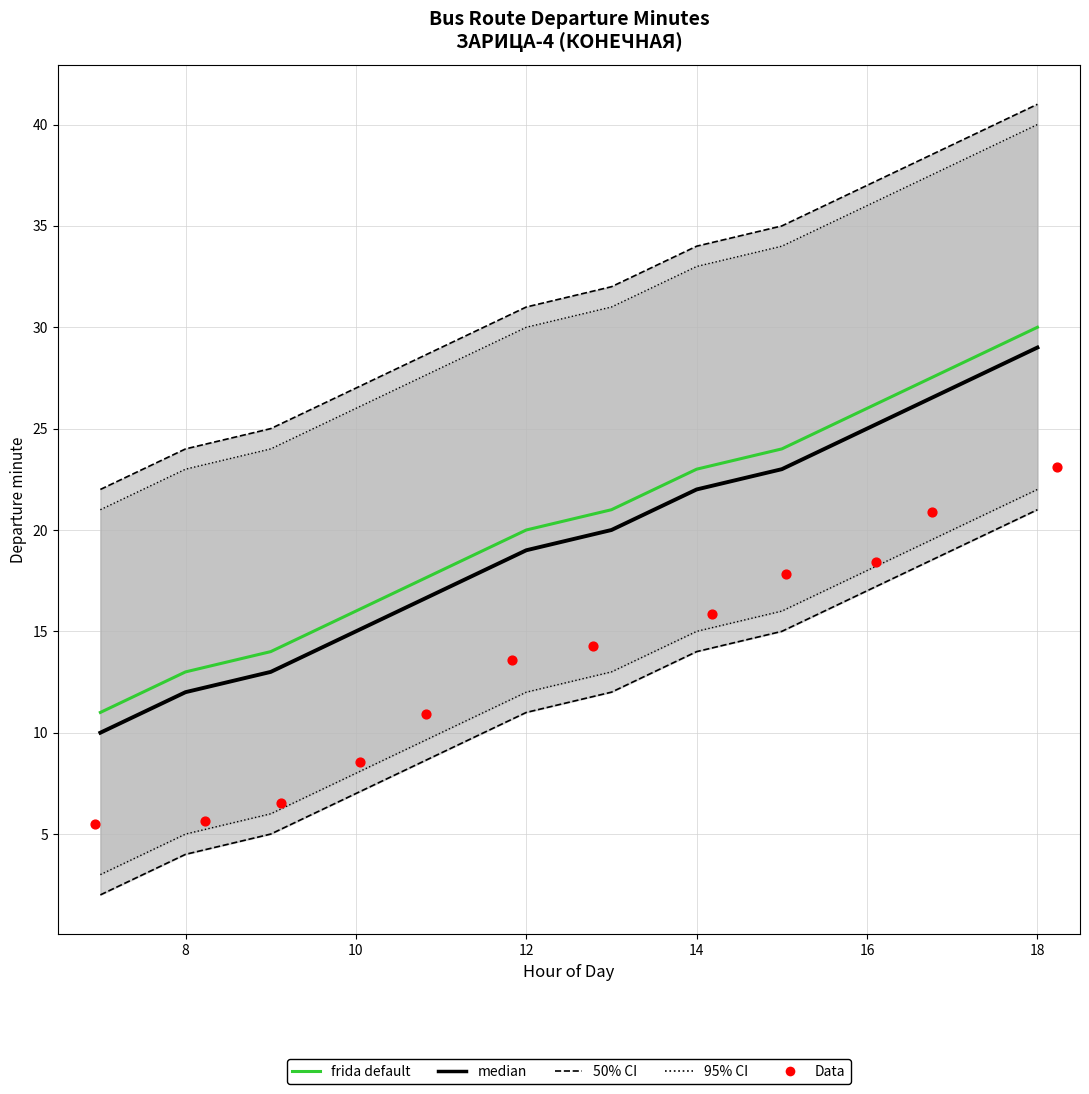

Is the value of median at 6 greater than the value of Data at 16?

No